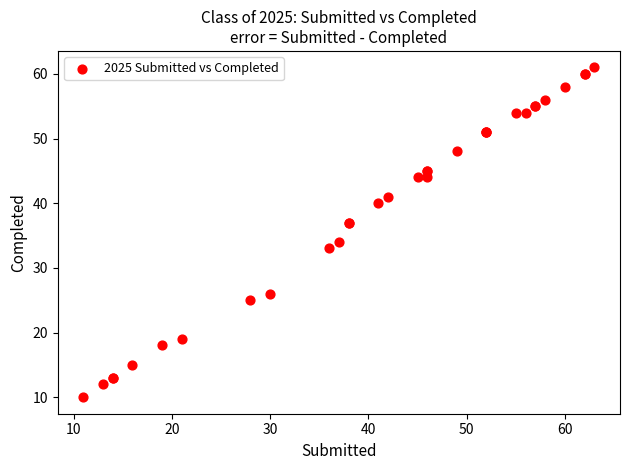

What Y value in the scatter plot is closest to 35?

34